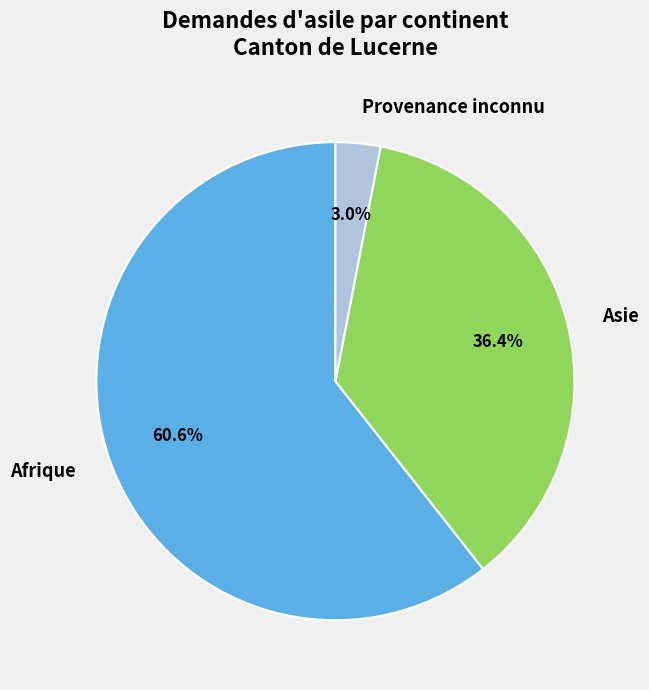

Which category has the smallest portion of the pie?

Provenance inconnu